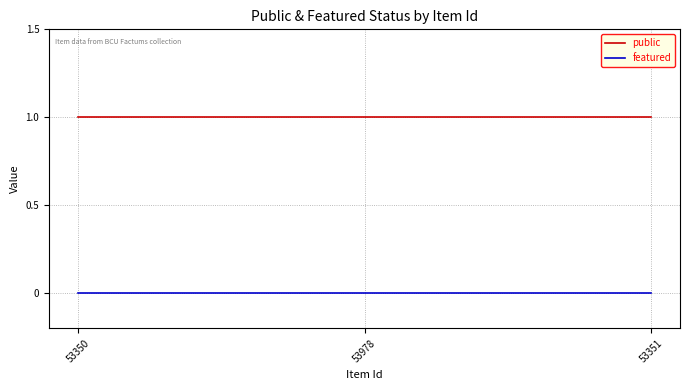

What position from the left is 53351?

3